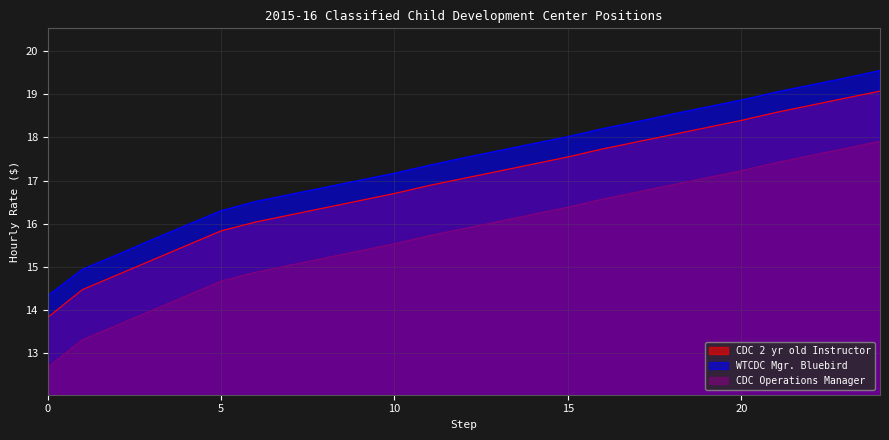

True or false: WTCDC Mgr. Bluebird has more than 1 interior local peaks.

False